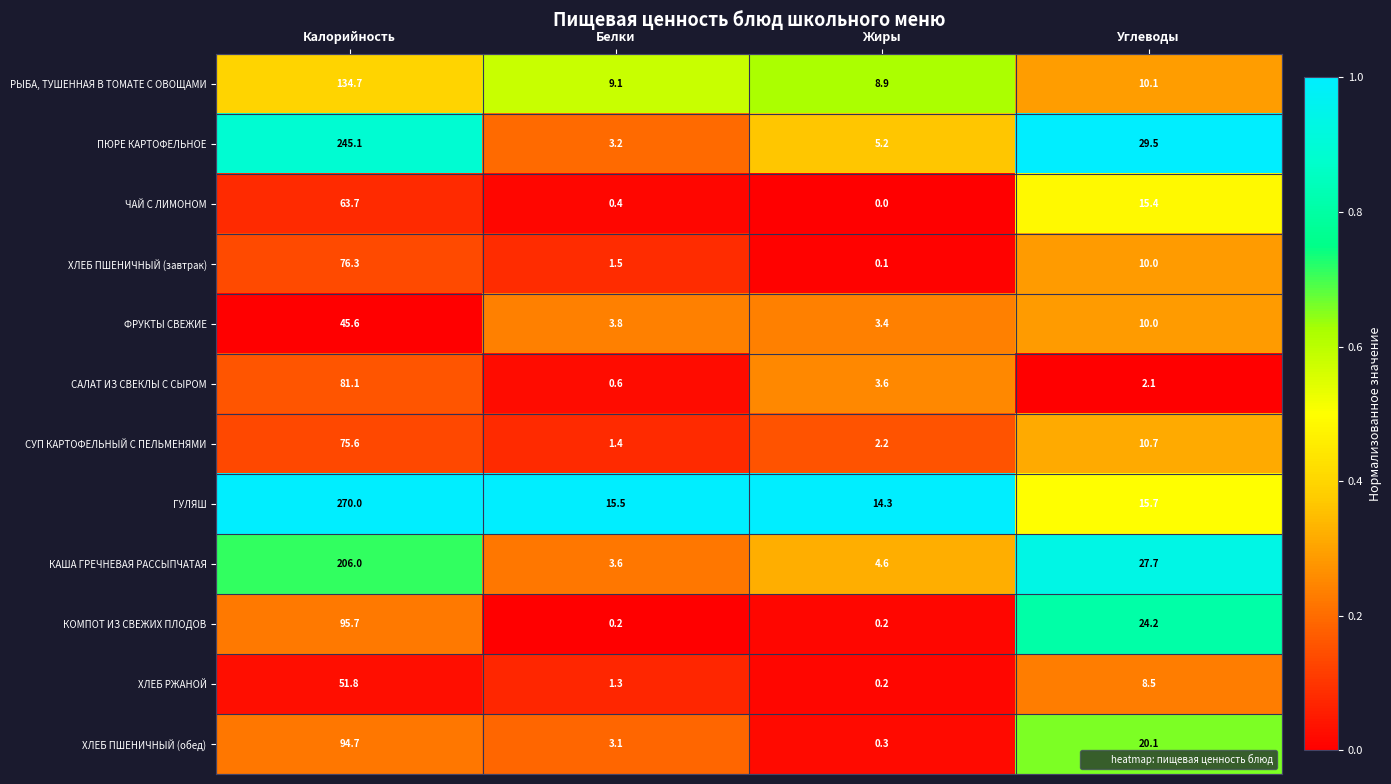

What is the difference between the second highest and minimum values in the ПЮРЕ КАРТОФЕЛЬНОЕ series?

26.3